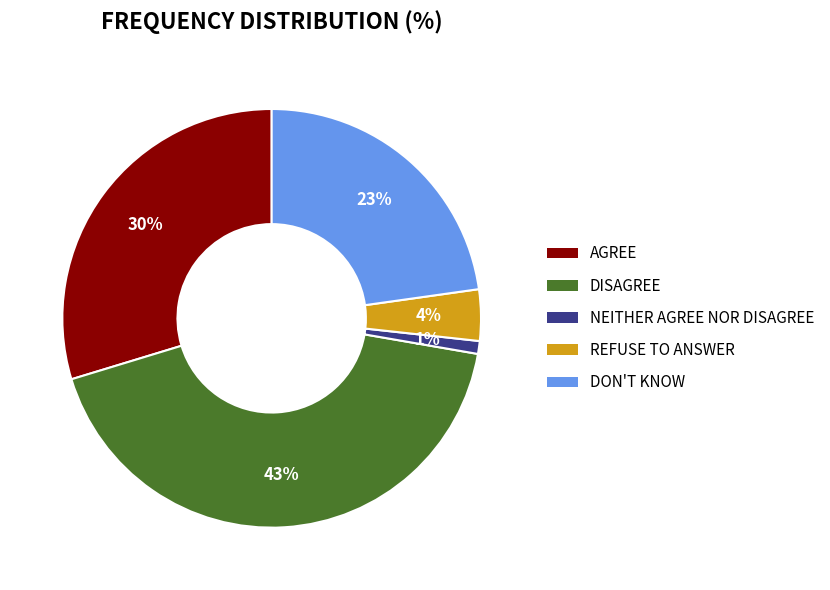

Which slice is the smallest?

NEITHER AGREE NOR DISAGREE